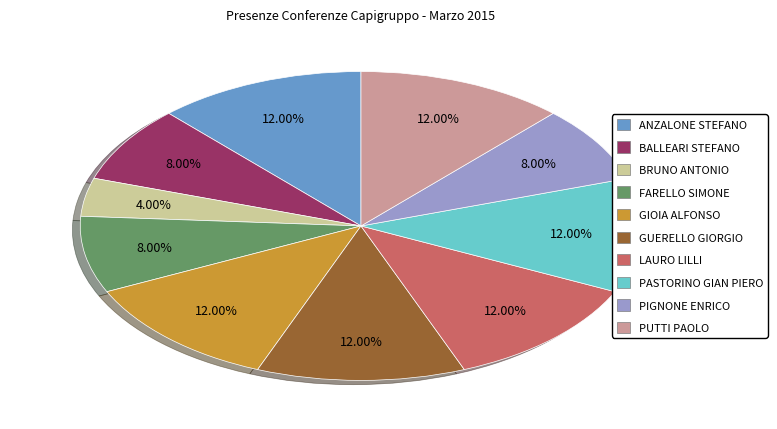

Does any single category account for the majority?

No